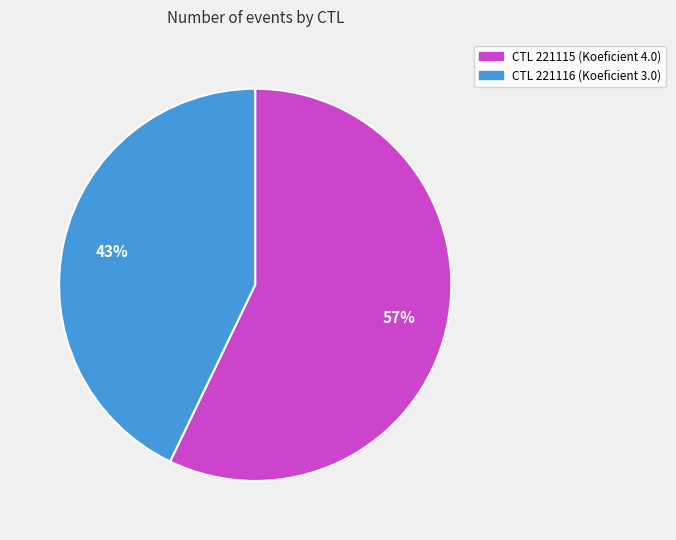

To the nearest percent, what is the difference between the largest and smallest slice percentages?

14%